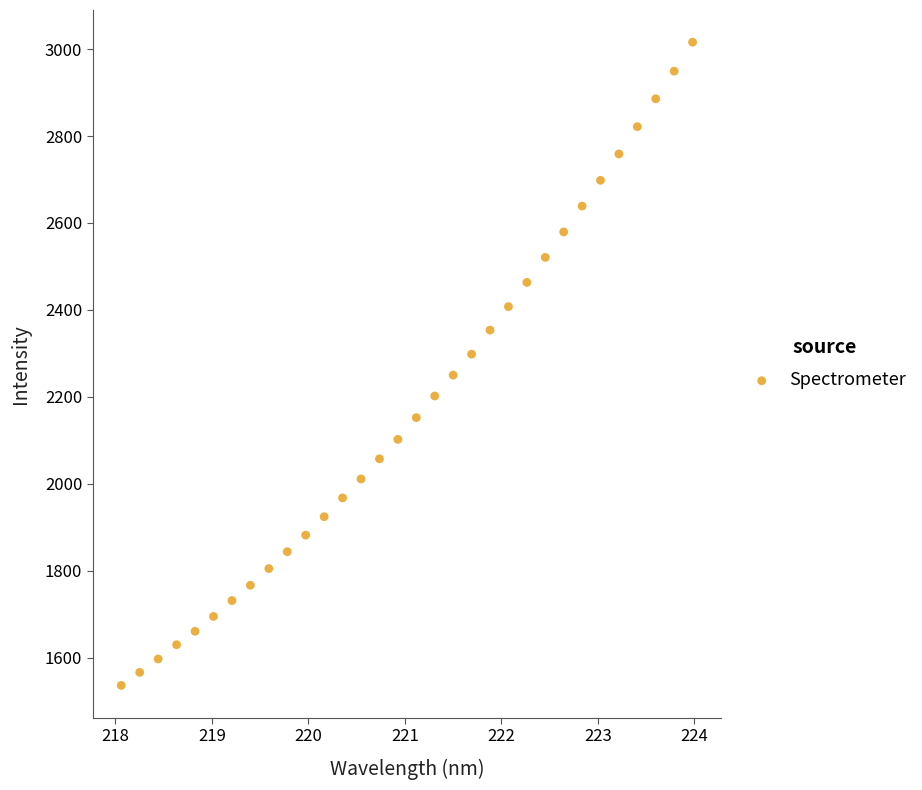

What is the range of X values (max minus min)?

5.9